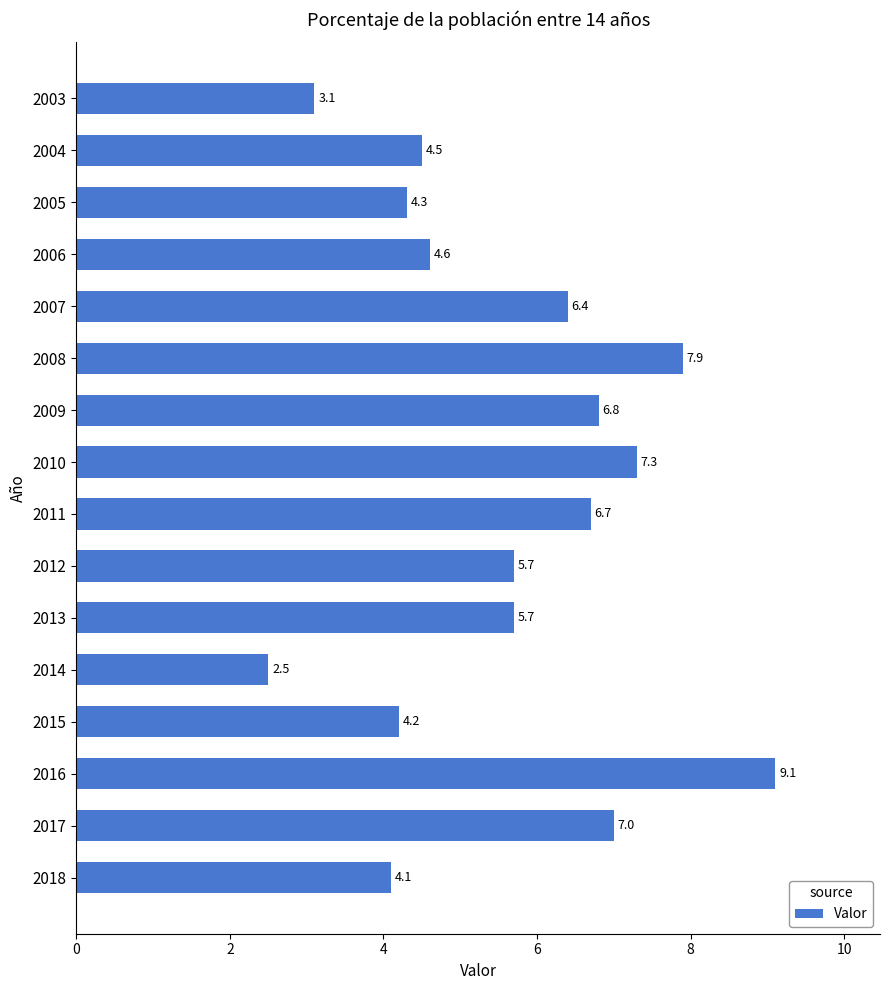

What is the difference between the values at 2005 and 2014?

1.8